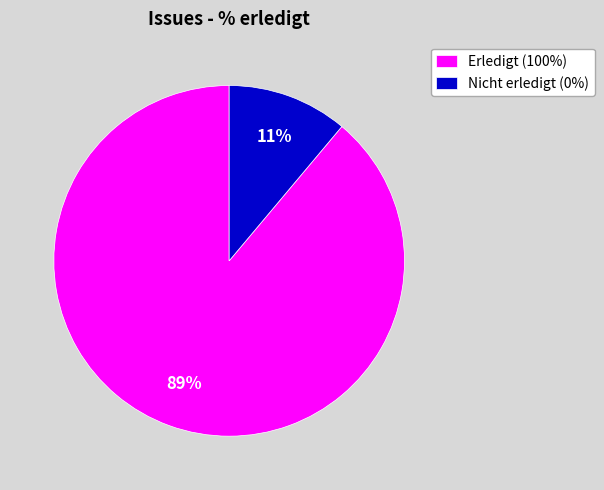

To the nearest percent, what portion does Nicht erledigt (0%) represent?

11%